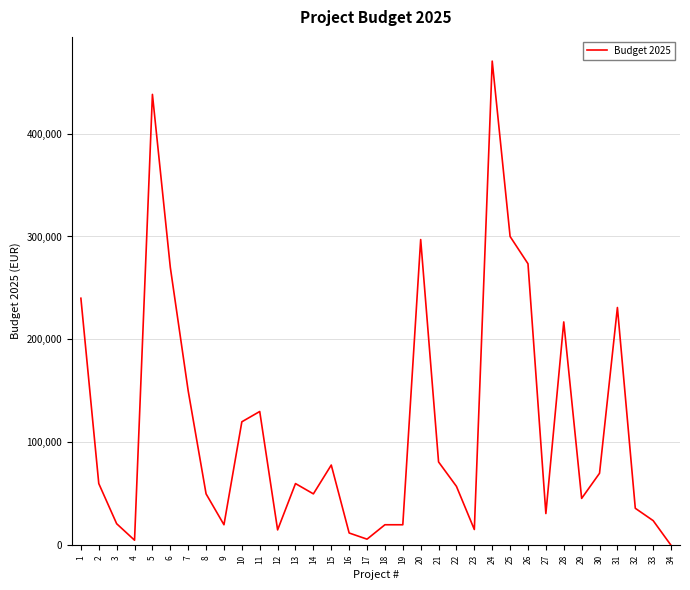

True or false: the data shows 15000 at 12.

True